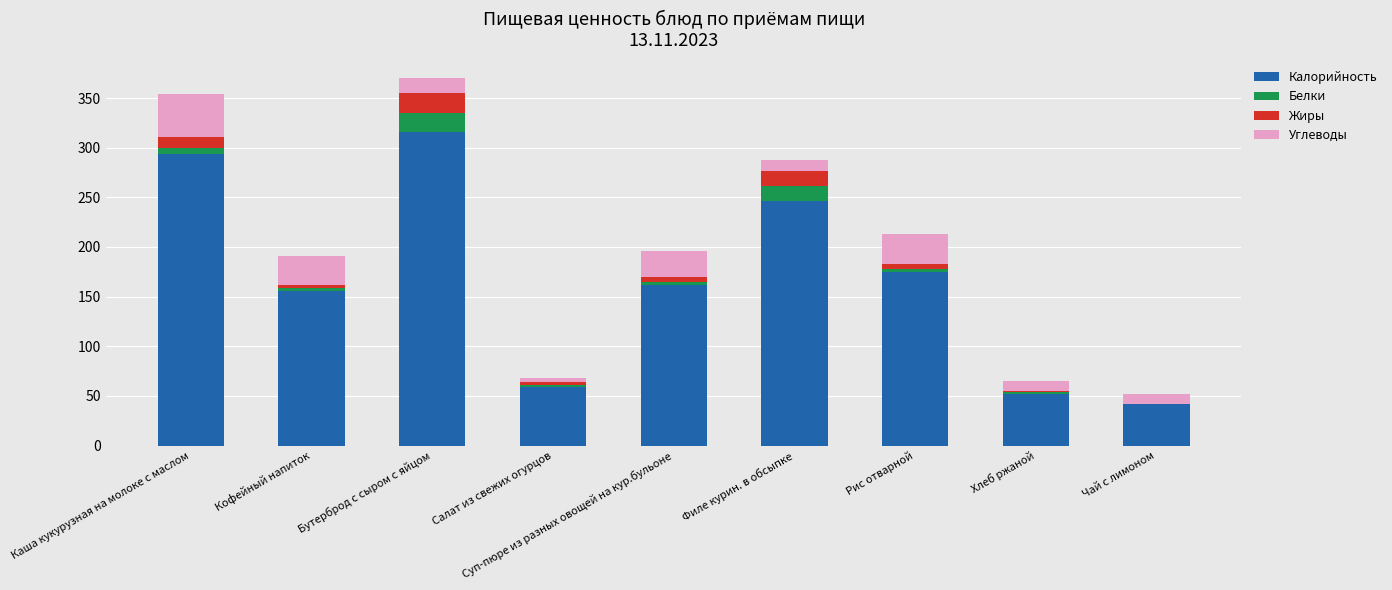

Is it true that Калорийность equals 64.3 at Каша кукурузная на молоке с маслом?

False